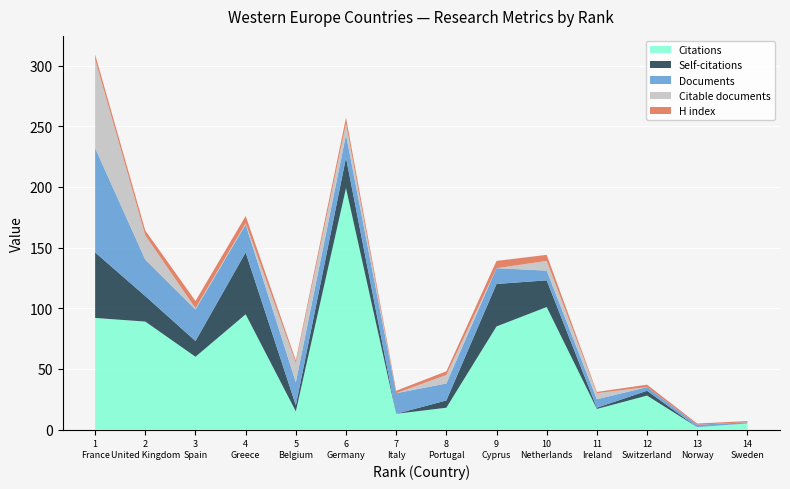

Reading left to right, list all the values displayed in this chart.

Citations: France=92	United Kingdom=89	Spain=60	Greece=95	Belgium=15	Germany=199	Italy=13	Portugal=18	Cyprus=85	Netherlands=101	Ireland=17	Switzerland=28	Norway=2	Sweden=5
Self-citations: France=54	United Kingdom=21	Spain=13	Greece=51	Belgium=5	Germany=25	Italy=0	Portugal=6	Cyprus=35	Netherlands=22	Ireland=1	Switzerland=4	Norway=0	Sweden=0
Documents: France=86	United Kingdom=30	Spain=26	Greece=23	Belgium=19	Germany=19	Italy=17	Portugal=14	Cyprus=13	Netherlands=8	Ireland=7	Switzerland=3	Norway=2	Sweden=1
Citable documents: France=73	United Kingdom=20	Spain=1	Greece=1	Belgium=16	Germany=9	Italy=0	Portugal=7	Cyprus=0	Netherlands=8	Ireland=5	Switzerland=0	Norway=0	Sweden=0
H index: France=4	United Kingdom=4	Spain=6	Greece=6	Belgium=2	Germany=5	Italy=2	Portugal=3	Cyprus=6	Netherlands=5	Ireland=1	Switzerland=2	Norway=1	Sweden=1